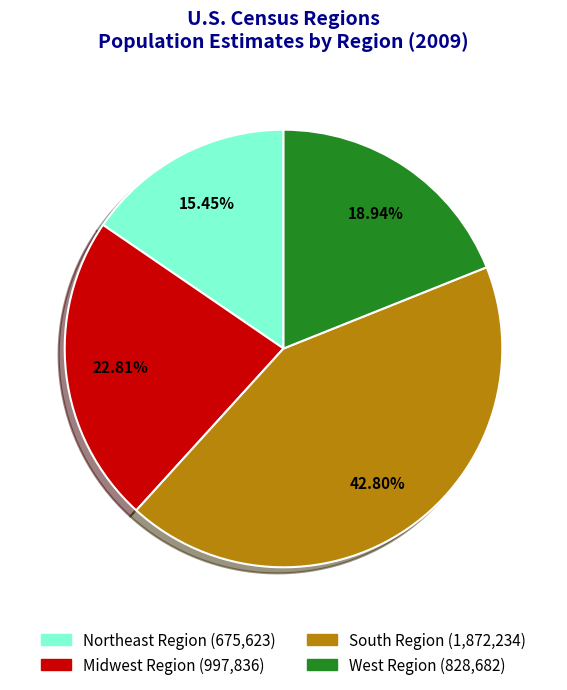

Does West Region represent more than half of the total?

No